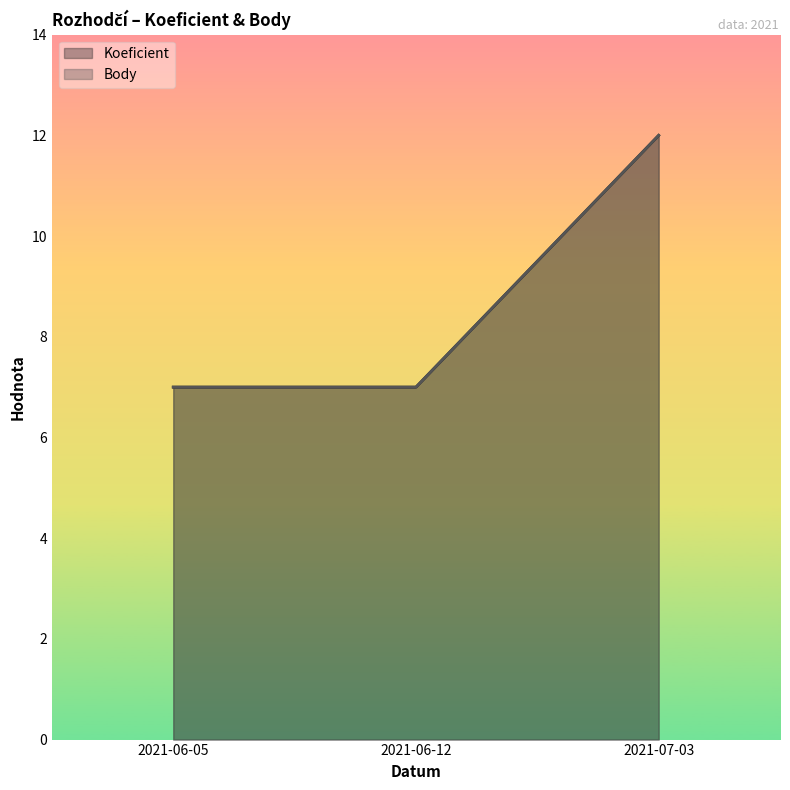

What is the sum of all Koeficient values?

26